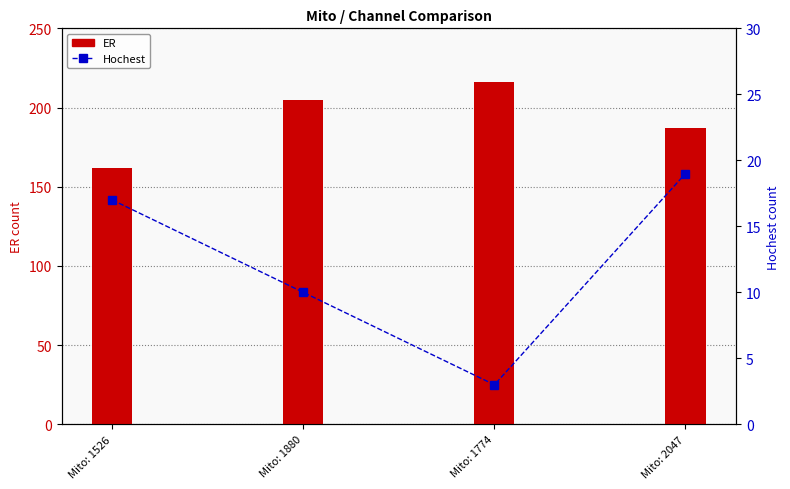

How many groups of bars are there?

4